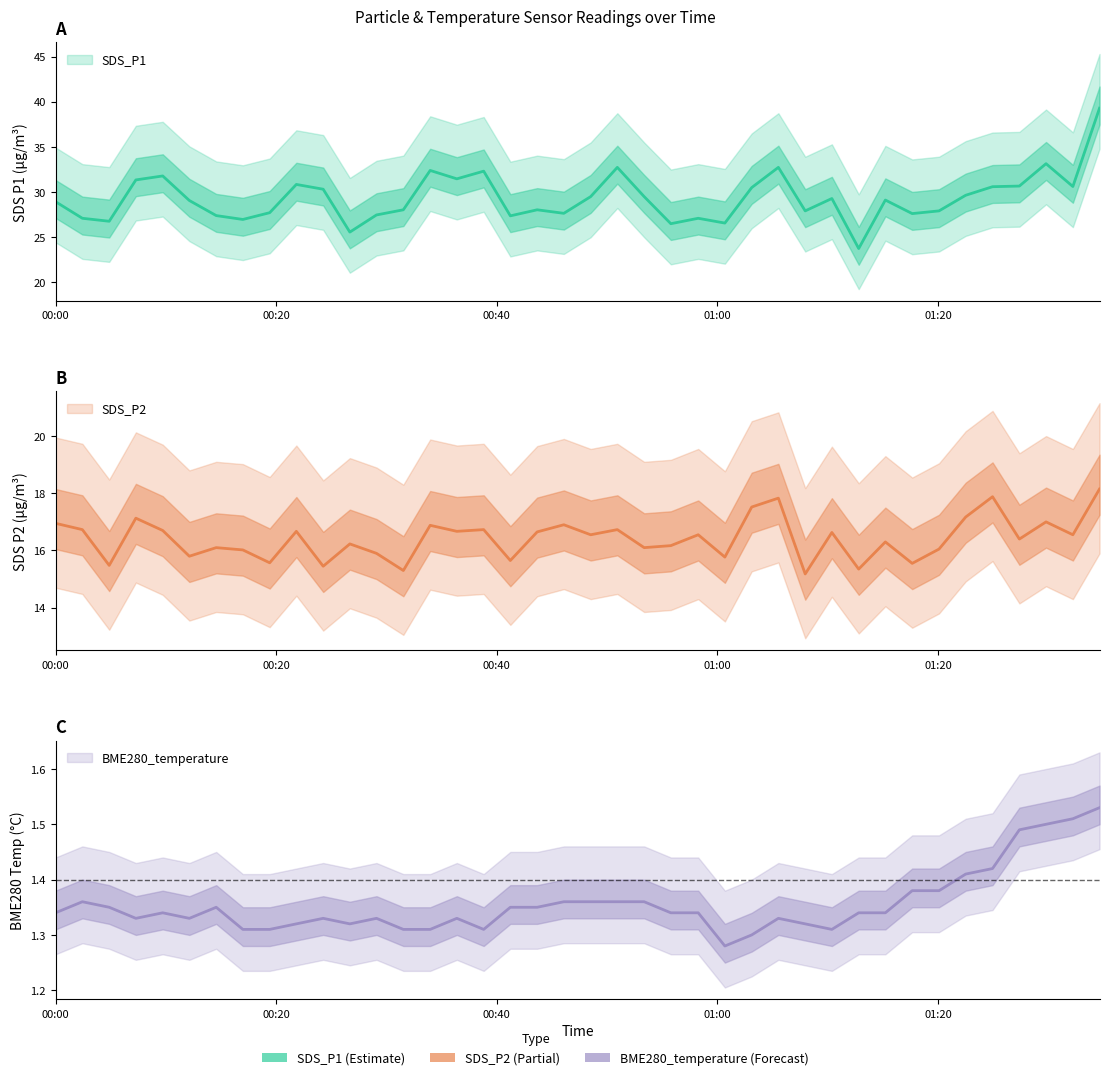

Is it true that SDS_P1 equals 39.3 at 2023/12/15 01:34:39?

True